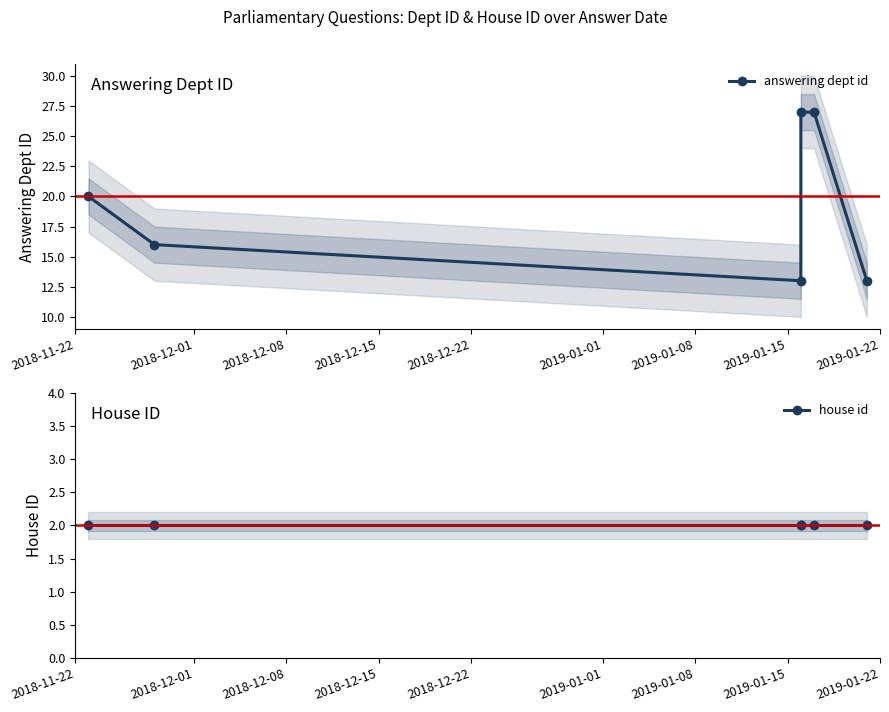

At which label does house id reach its peak?

2018-11-22